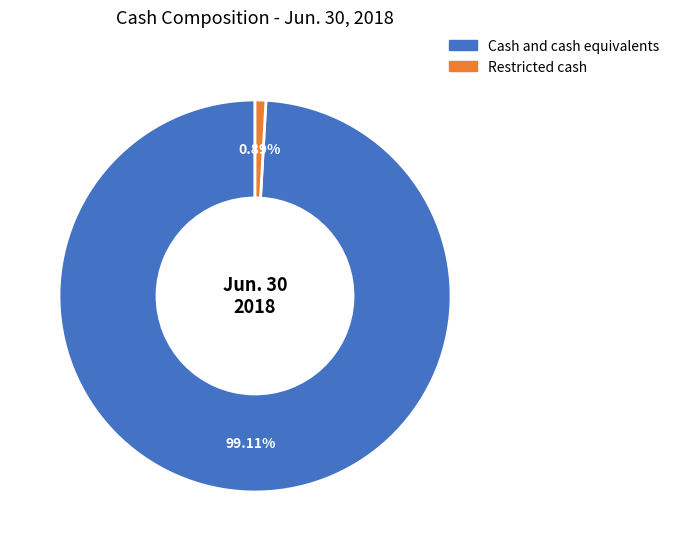

What percentage is NOT represented by Cash and cash equivalents?

0.9%